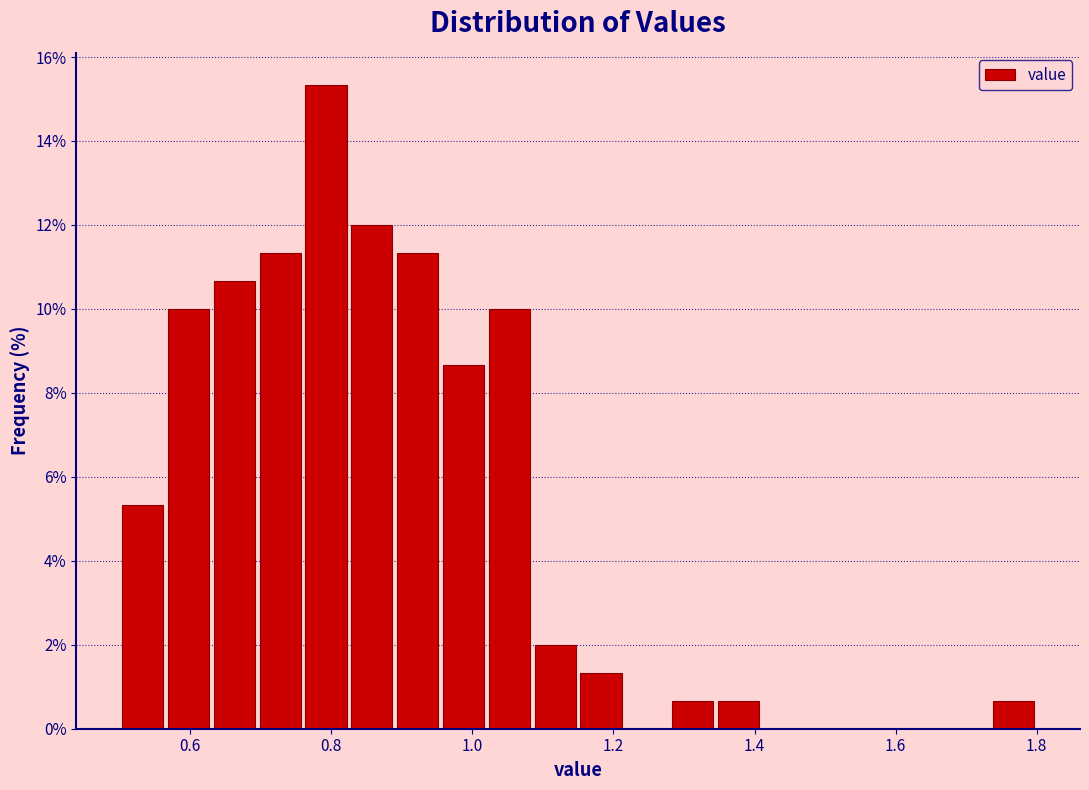

Around what value on the x-axis is the tallest bar? Give the approximate position of its centre, as read against the axis.

0.80